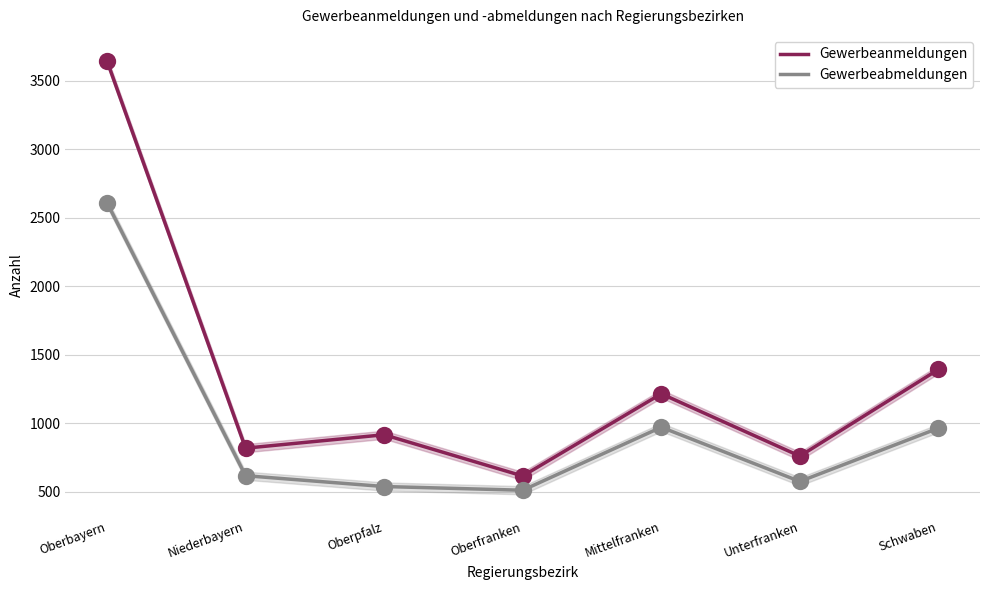

What is the total value across all series at Niederbayern?

1437